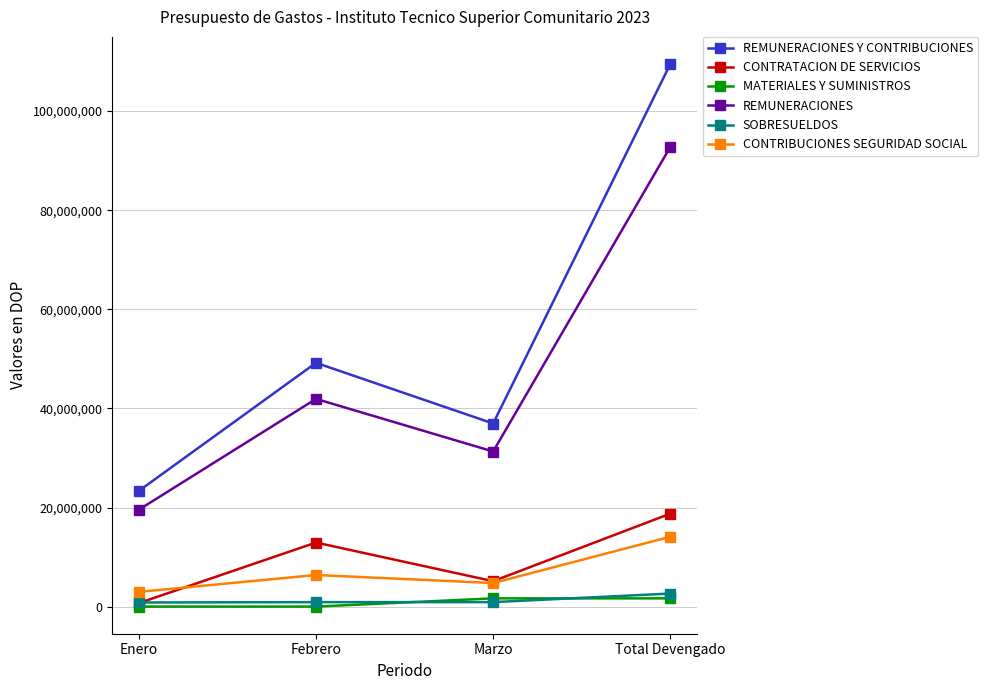

True or false: SOBRESUELDOS and REMUNERACIONES Y CONTRIBUCIONES cross at least once.

False